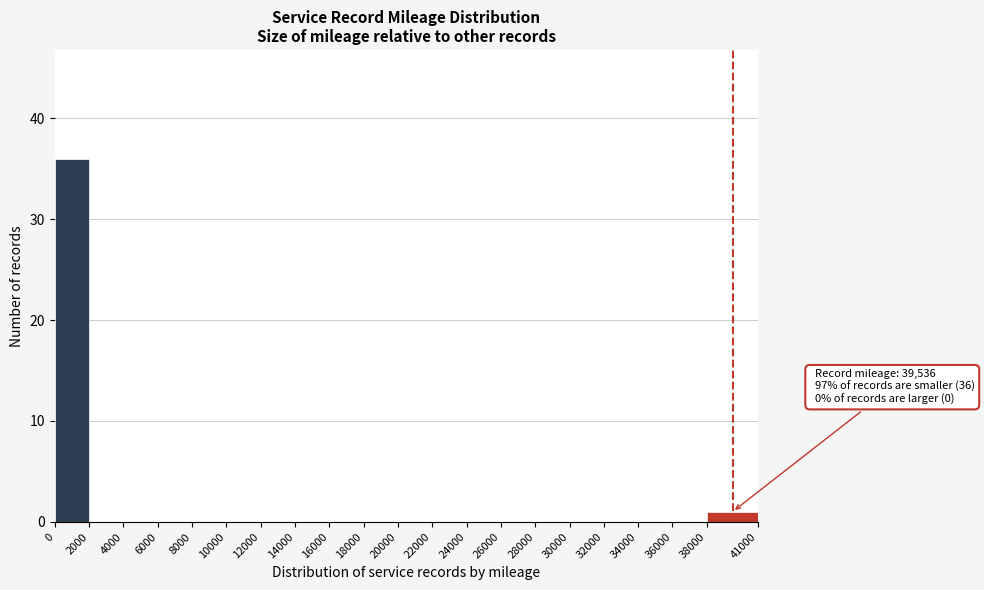

Which range on the x-axis has the tallest bar?

0 to 2000